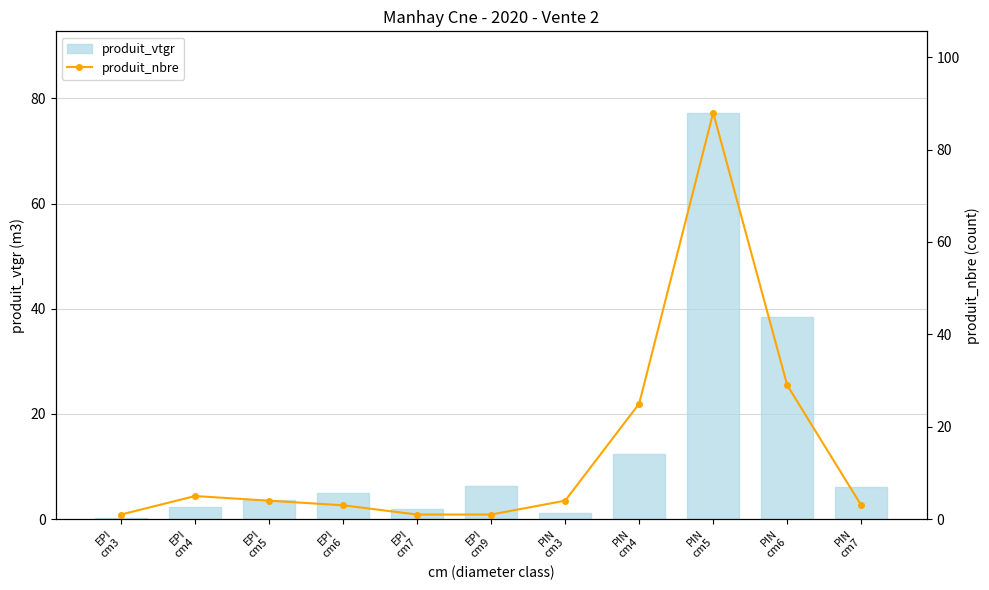

Is the value of produit_vtgr at PIN
cm4 greater than the value of produit_nbre at EPI
cm6?

Yes